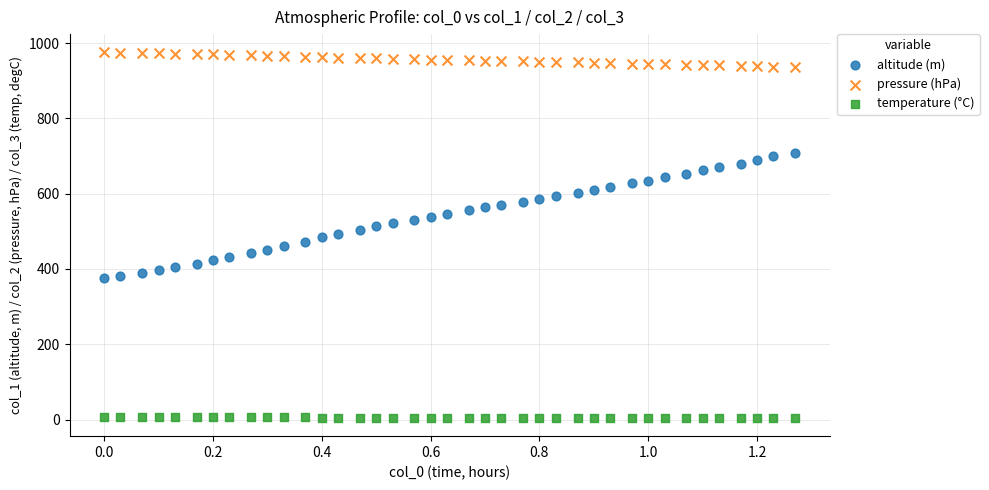

Which series contains the lowest Y value?

temperature (°C)